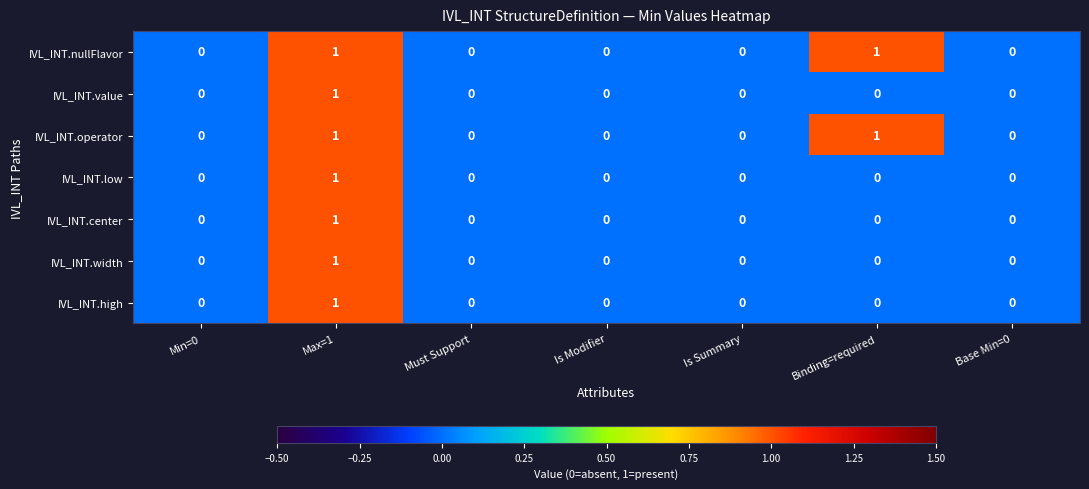

Count the IVL_INT.value values in the range 0 to 1.

7